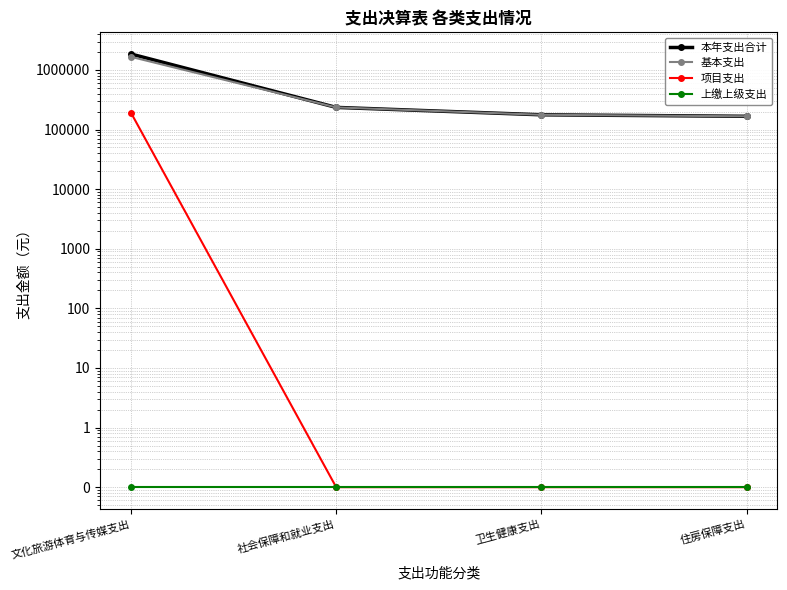

True or false: 本年支出合计 has more than 2 interior local peaks.

False